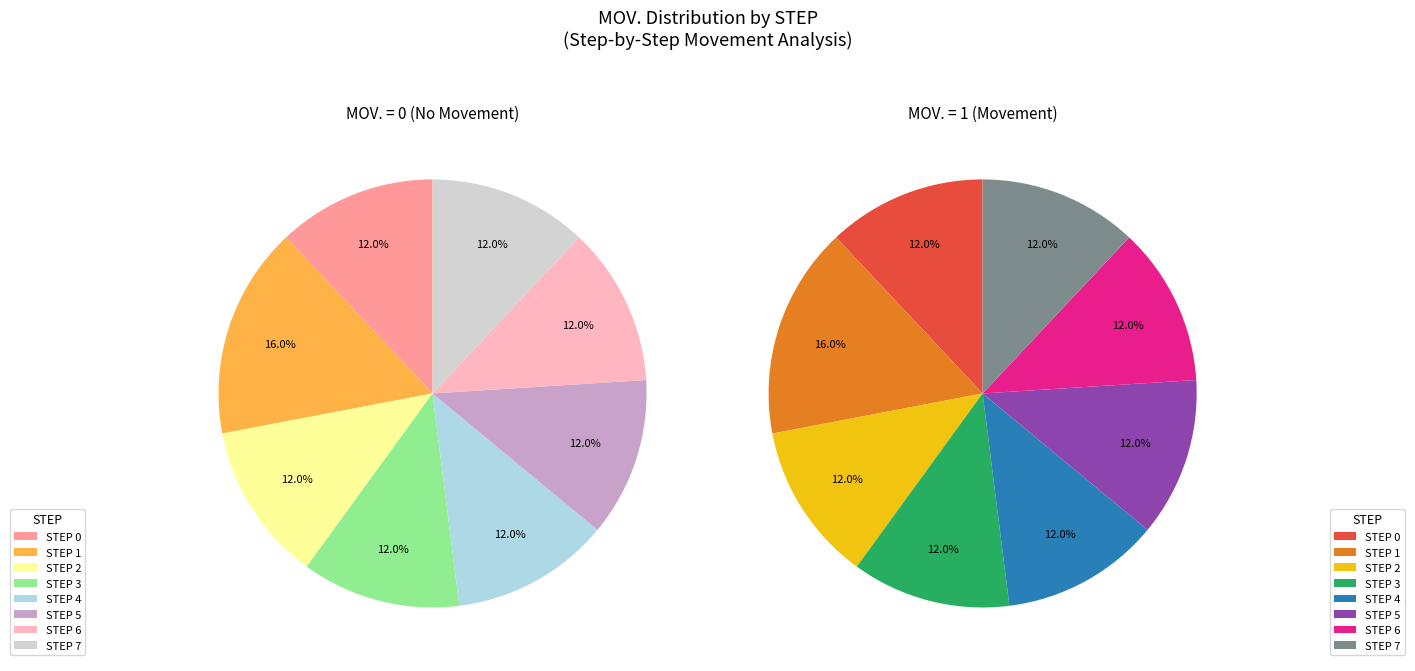

To the nearest percent, what portion does STEP 1 represent?

16%